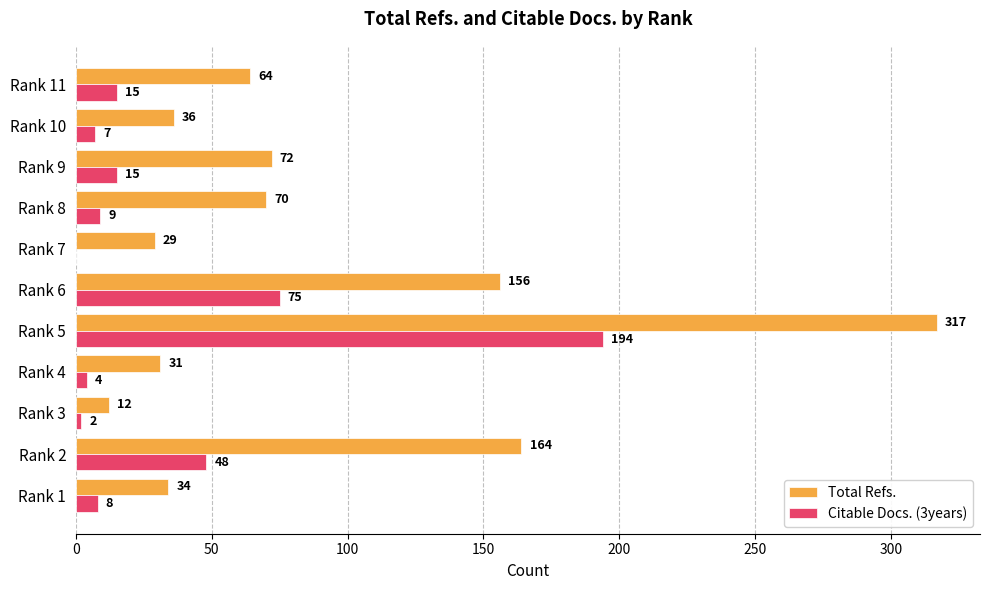

True or false: Total Refs. has a value of 11 at Rank 1.

False